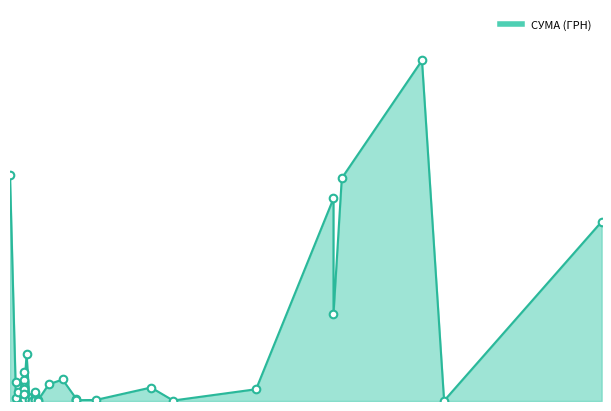

Between 12.04.2016 and 27.04.2016, which is larger?

27.04.2016